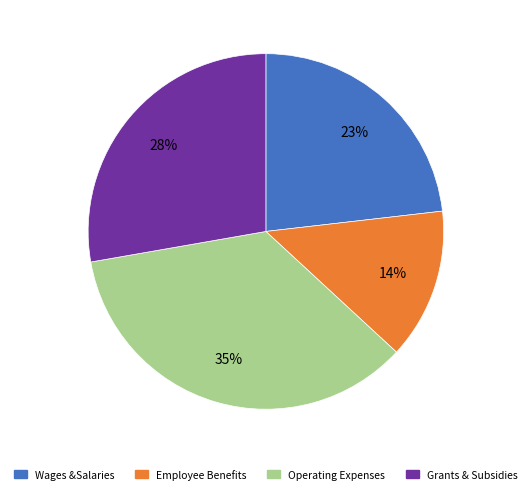

Does any single category account for the majority?

No